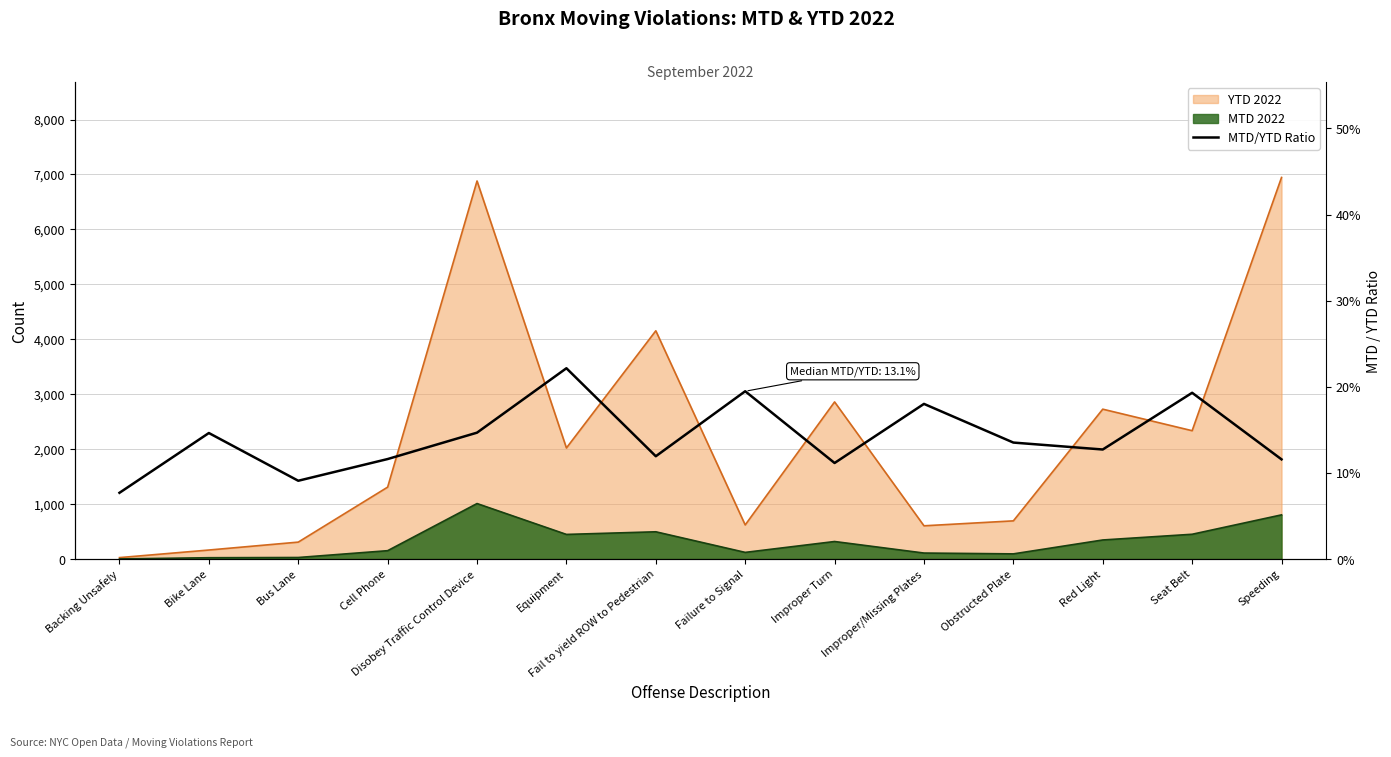

The value at Fail to yield ROW to Pedestrian is 0.2. True or false?

False